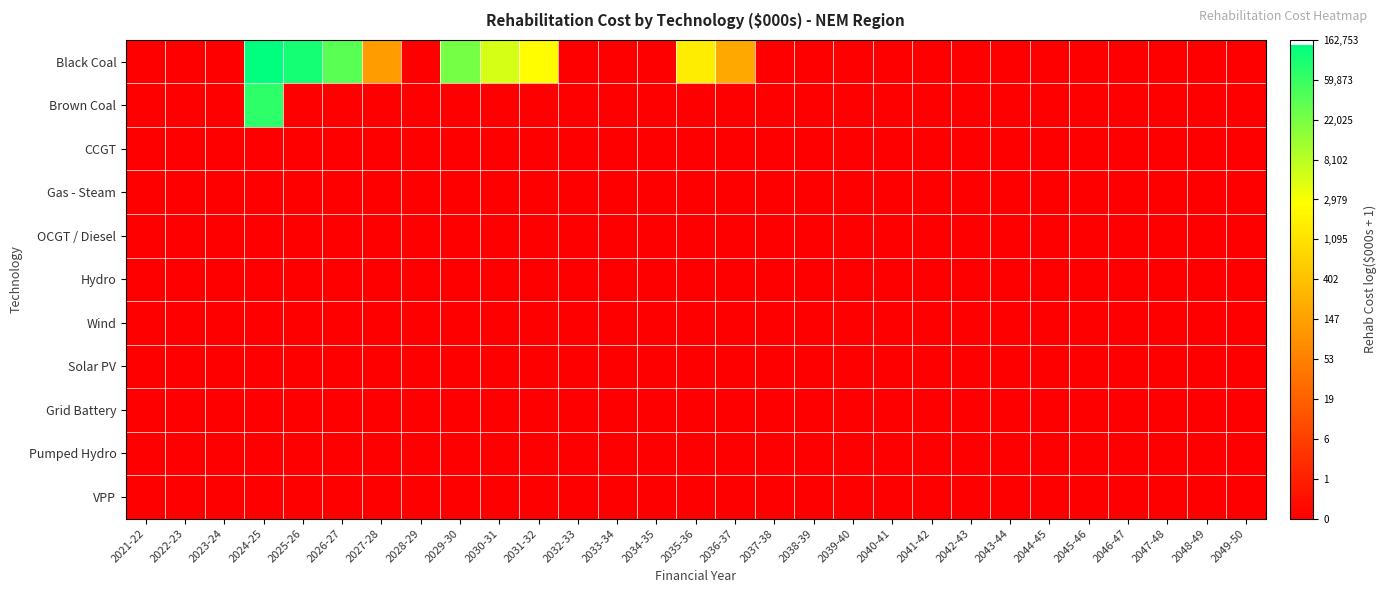

Which has a higher value, 2021-22 or 2047-48?

2021-22